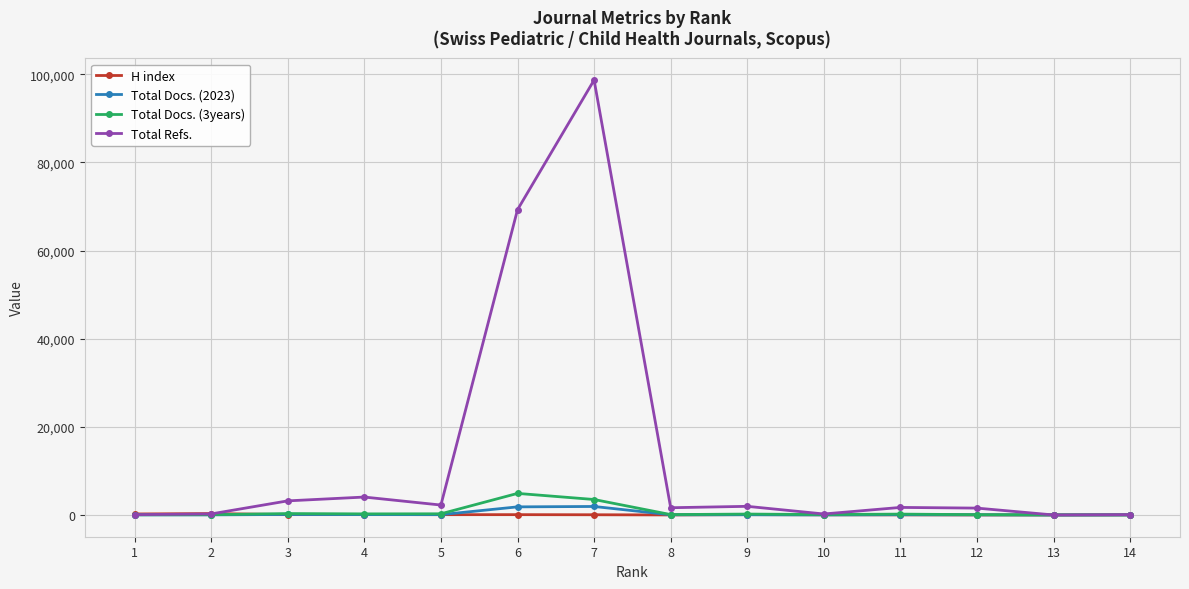

What is the difference between the maximum and second lowest values in the Total Refs. series?

98629